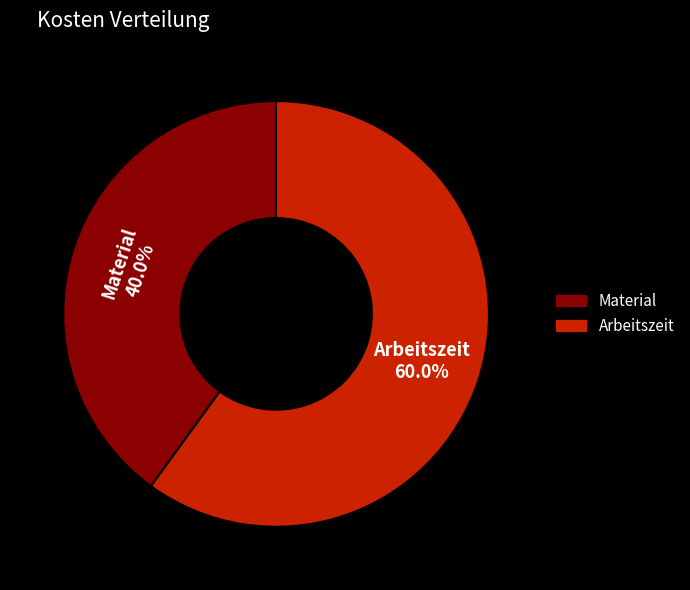

Which slice is the largest?

Arbeitszeit